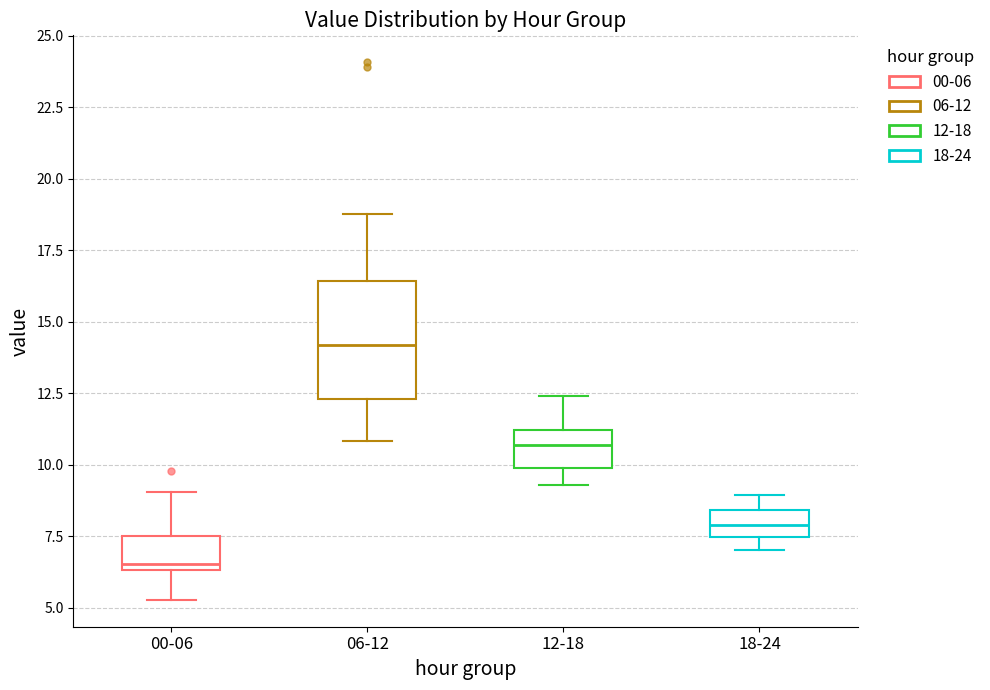

Reading left to right, transcribe this box plot: for each box, give where its median line is, the range the box spans, and where its two whiskers end, as read against the y-axis. The values are not printed on the chart, so give them approximately, as read against the axis.

00-06: median 6.5 (just above the box's lower edge), box 6.5 to 7.5, whiskers 5.5 to 9.0
06-12: median 14.0, box 12.5 to 16.5, whiskers 11.0 to 19.0
12-18: median 10.5, box 10.0 to 11.0, whiskers 9.5 to 12.5
18-24: median 8.0, box 7.5 to 8.5, whiskers 7.0 to 9.0